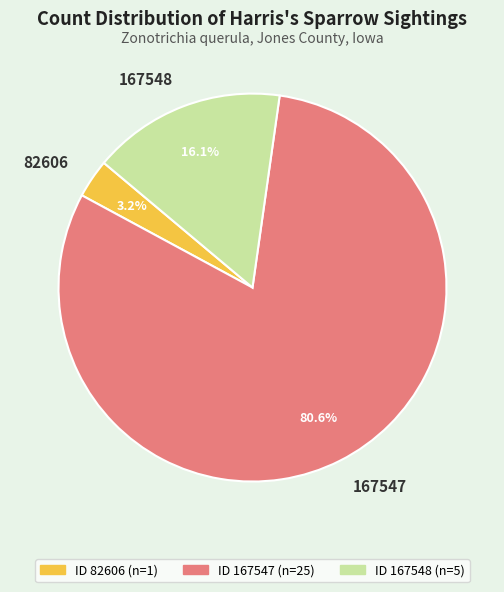

What portion of the pie excludes 167548?

83.9%